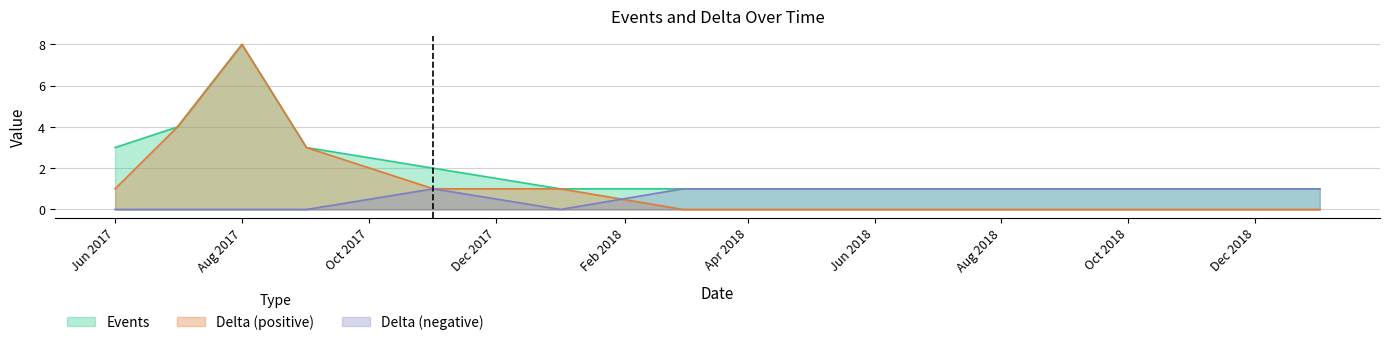

List the series in order of their overall mean, lowest first.

Delta (negative), Delta (positive), Events